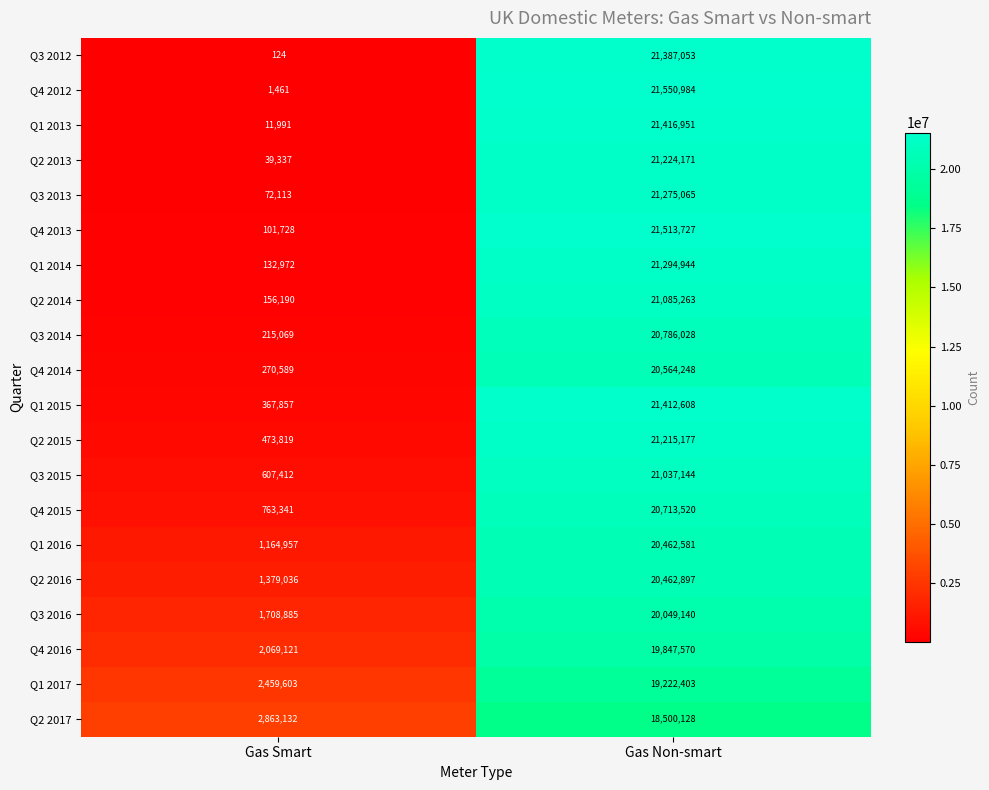

What is the average value of the Q1 2016 series?

10813769